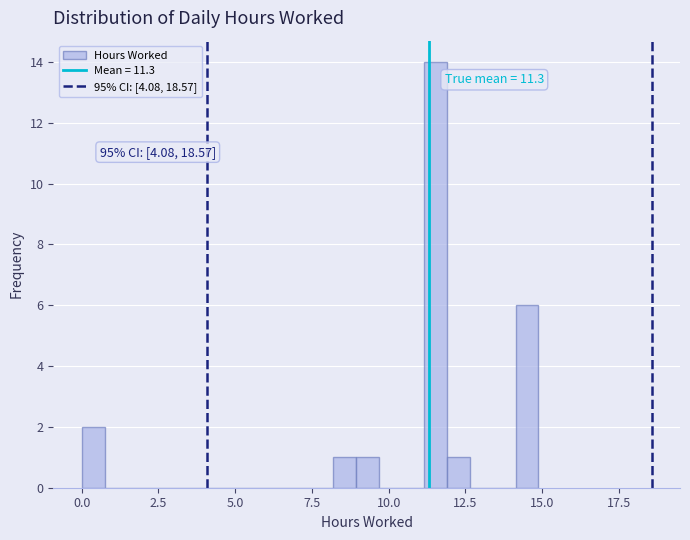

Around what value on the x-axis is the tallest bar? Give the approximate position of its centre, as read against the axis.

11.5